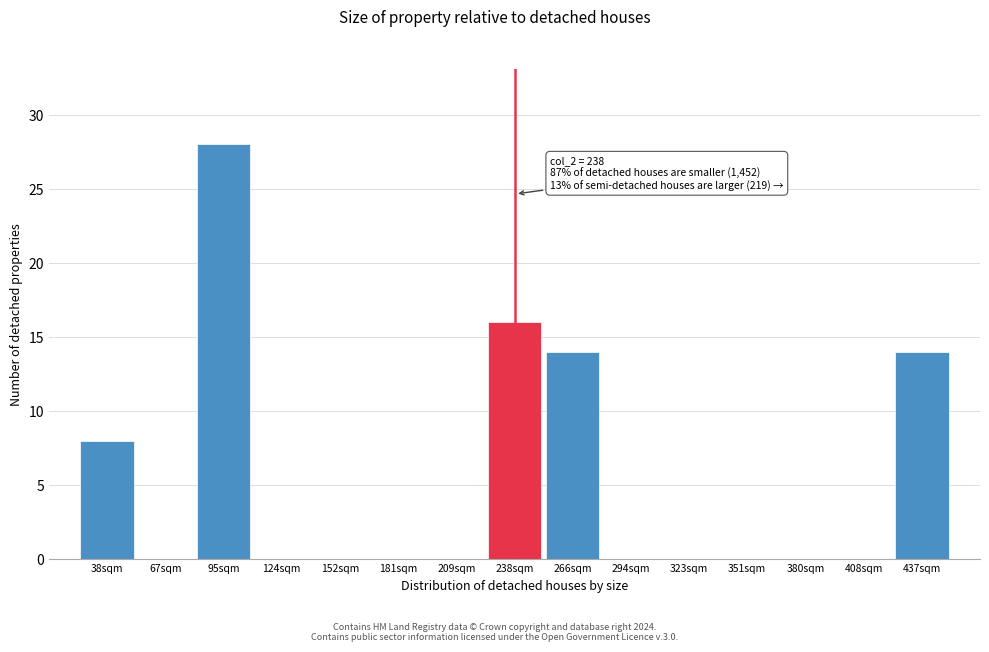

Which range on the x-axis has the tallest bar?

80 to 110